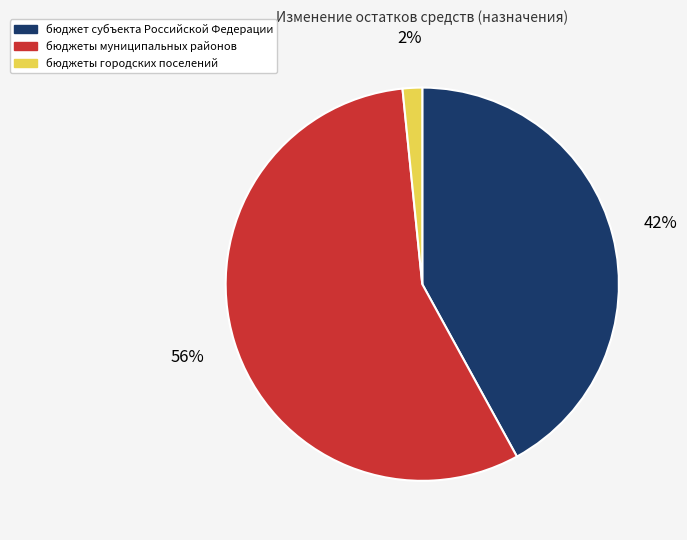

To the nearest percent, what is the combined percentage of бюджет субъекта Российской Федерации and бюджеты городских поселений?

44%